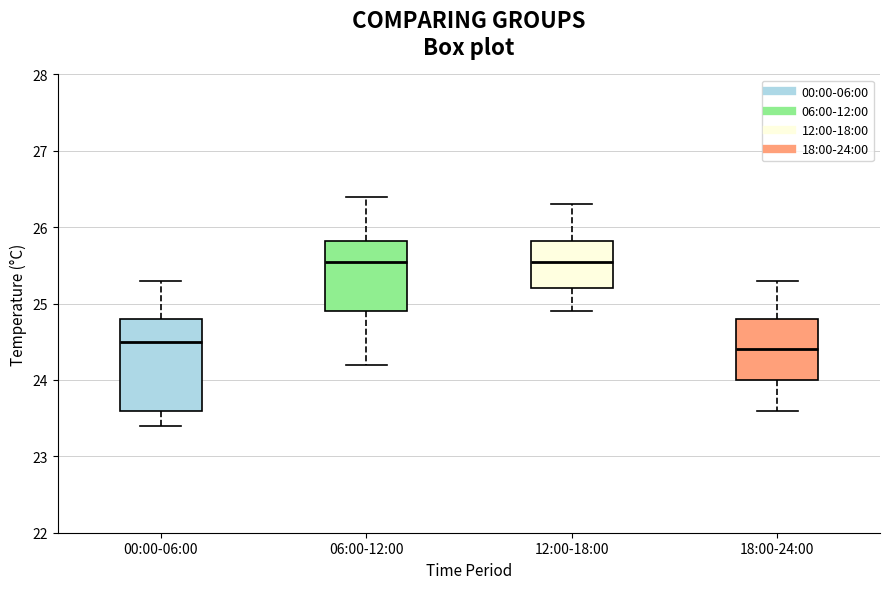

Where does the upper whisker of the box for 12:00-18:00 end on the y-axis? The values are not printed on the chart, so give them approximately, as read against the axis.

26.3